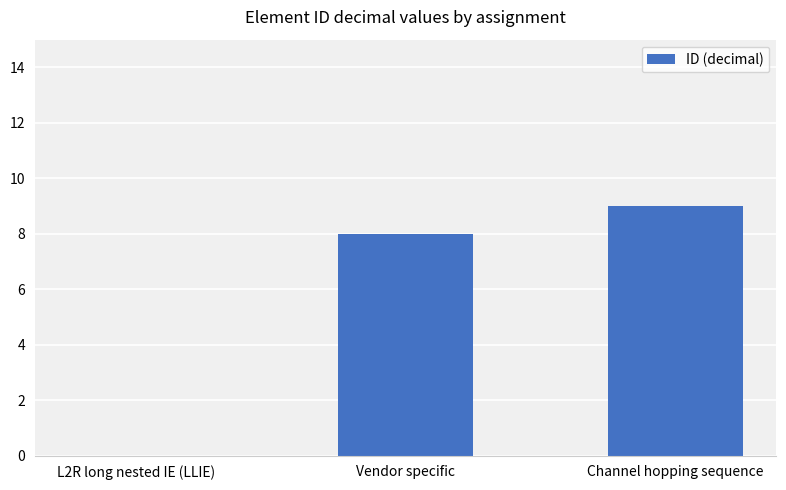

At which category does the chart reach its peak across all series?

Channel hopping sequence